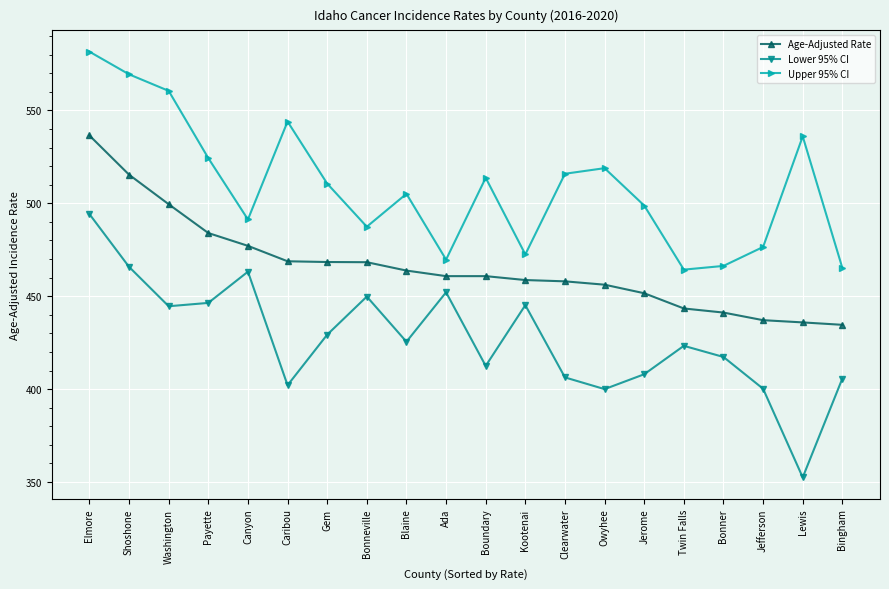

What is the highest value of the Lower 95% CI series?

494.2